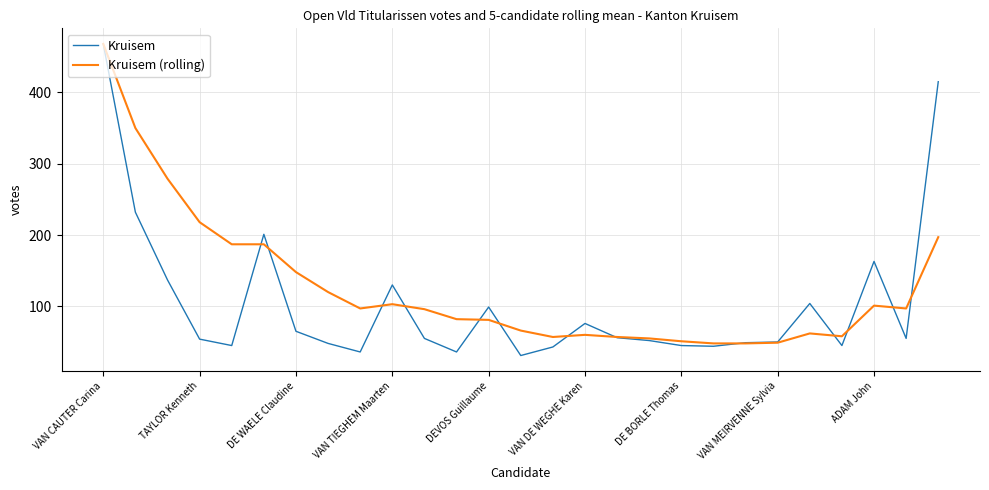

How many values in the Kruisem series are below 55?

13